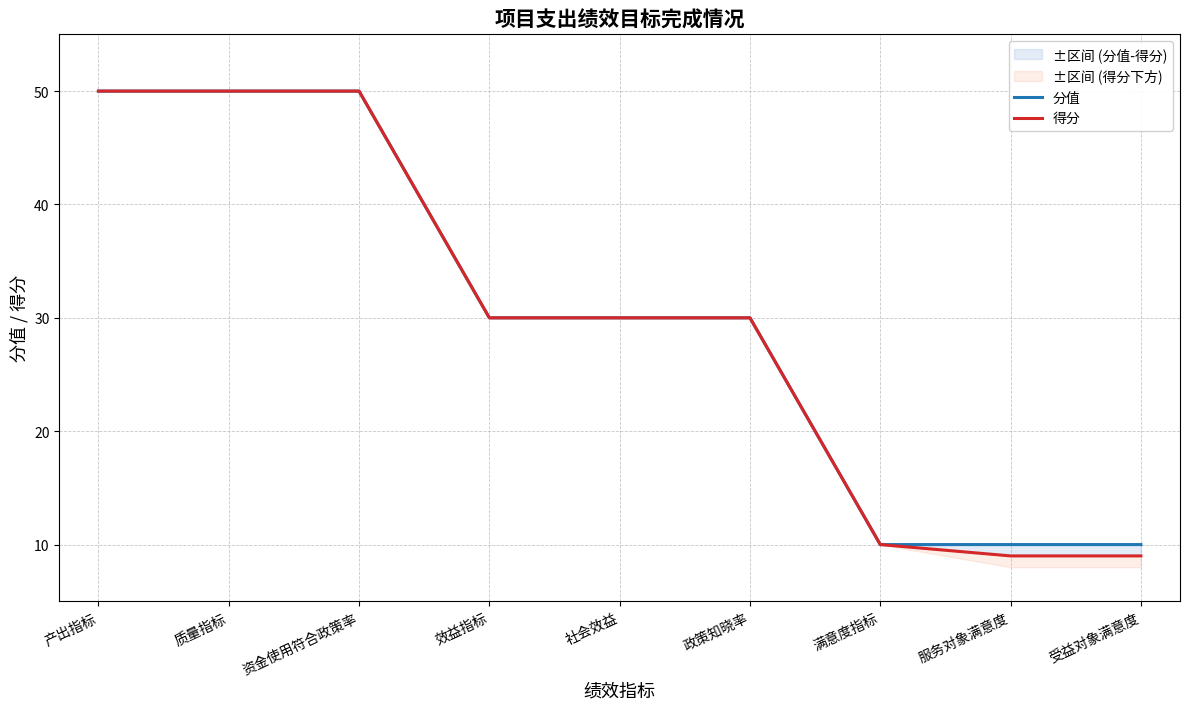

What is the value of the 分值 point at the 6th from the left?

30